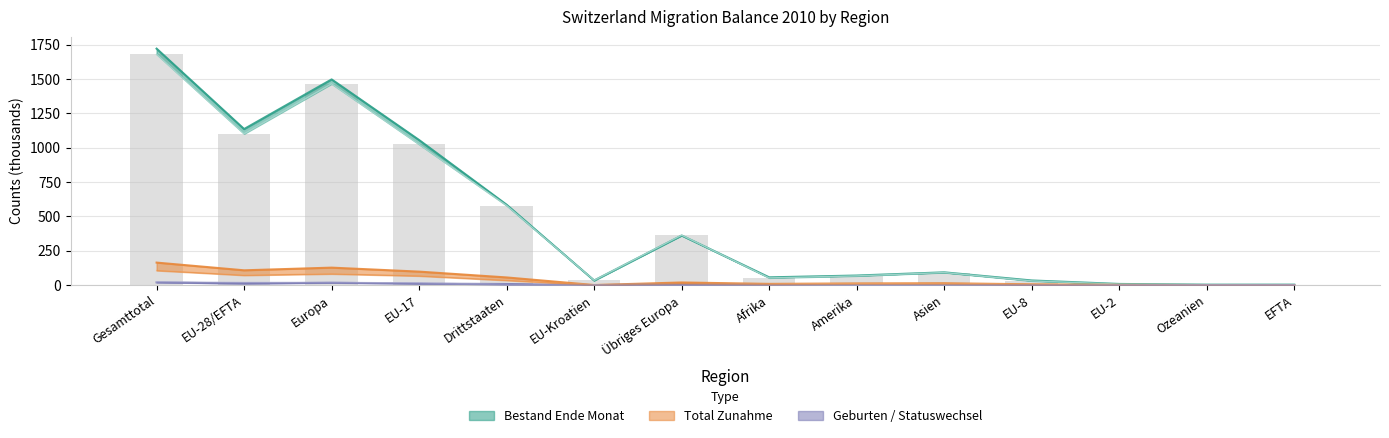

Which label corresponds to the largest value in the chart?

Gesamttotal